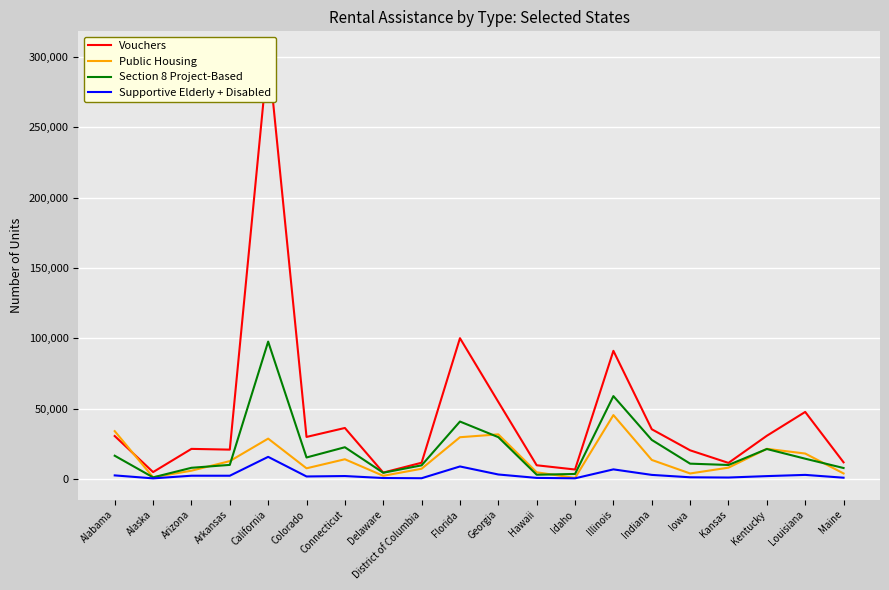

Which category has the lowest value across all series?

Alaska